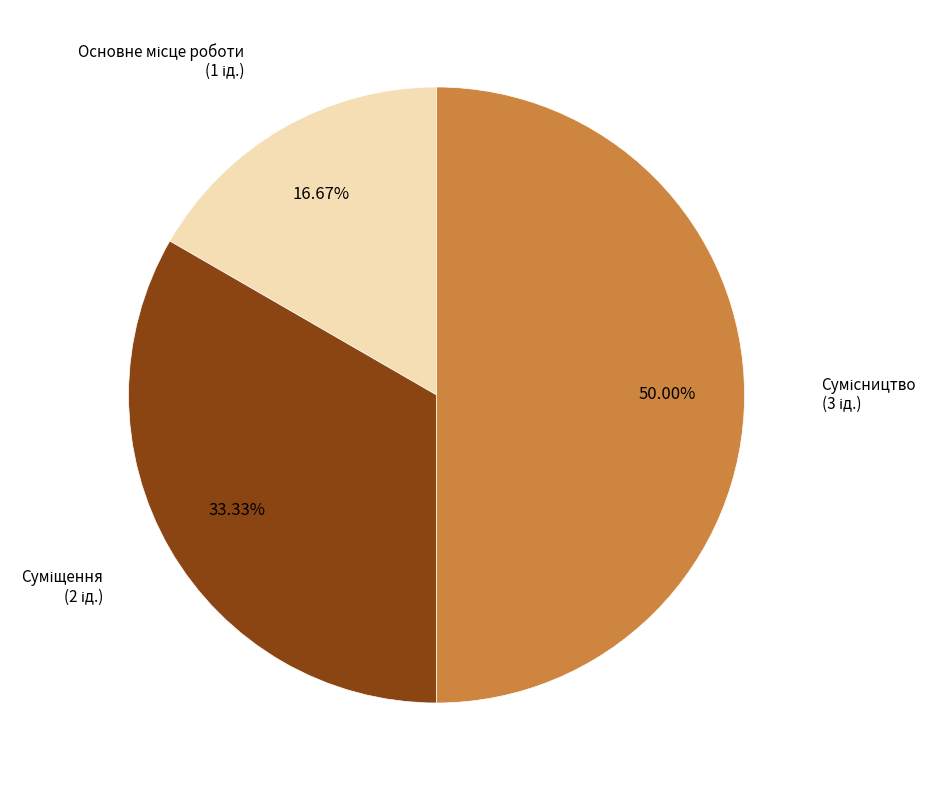

How many segments does this pie chart have?

3